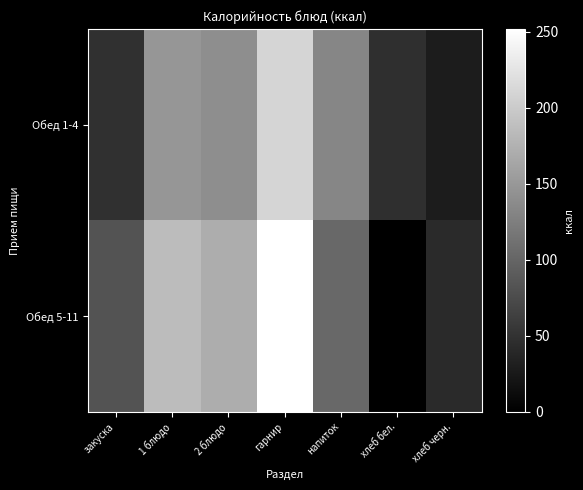

Reading left to right, extract all data points from this chart.

Обед 1-4: закуска=49.0	1 блюдо=148.3	2 блюдо=139.9	гарнир=209.7	напиток=132.1	хлеб бел.=46.8	хлеб черн.=28.0
Обед 5-11: закуска=81.7	1 блюдо=185.4	2 блюдо=171.0	гарнир=251.6	напиток=103.1	хлеб бел.=0.0	хлеб черн.=42.0